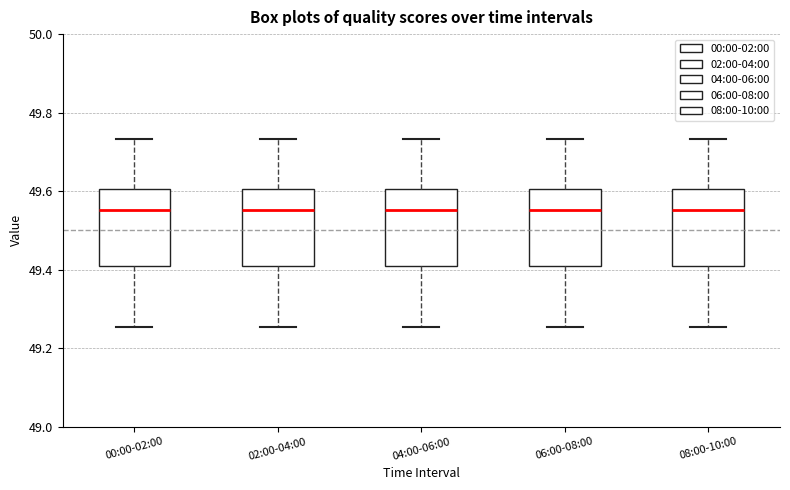

Reading left to right, read every box against the y-axis: the position of its median line, the range the box covers, and the ends of its whiskers. The values are not printed on the chart, so give them approximately, as read against the axis.

00:00-02:00: median 49.56, box 49.40 to 49.60, whiskers 49.26 to 49.74
02:00-04:00: median 49.56, box 49.40 to 49.60, whiskers 49.26 to 49.74
04:00-06:00: median 49.56, box 49.40 to 49.60, whiskers 49.26 to 49.74
06:00-08:00: median 49.56, box 49.40 to 49.60, whiskers 49.26 to 49.74
08:00-10:00: median 49.56, box 49.40 to 49.60, whiskers 49.26 to 49.74